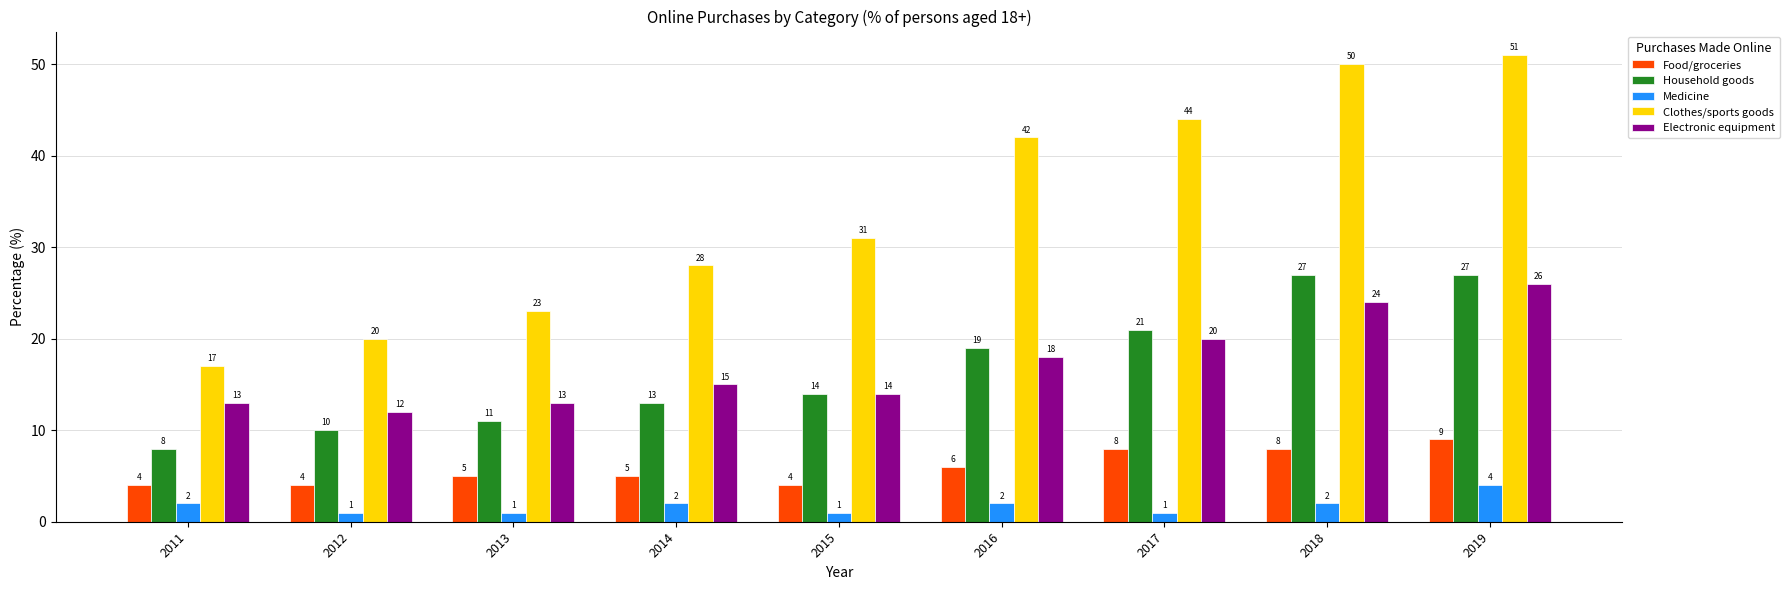

At 2014, list the series in order from largest to smallest.

Clothes/sports goods, Electronic equipment, Household goods, Food/groceries, Medicine